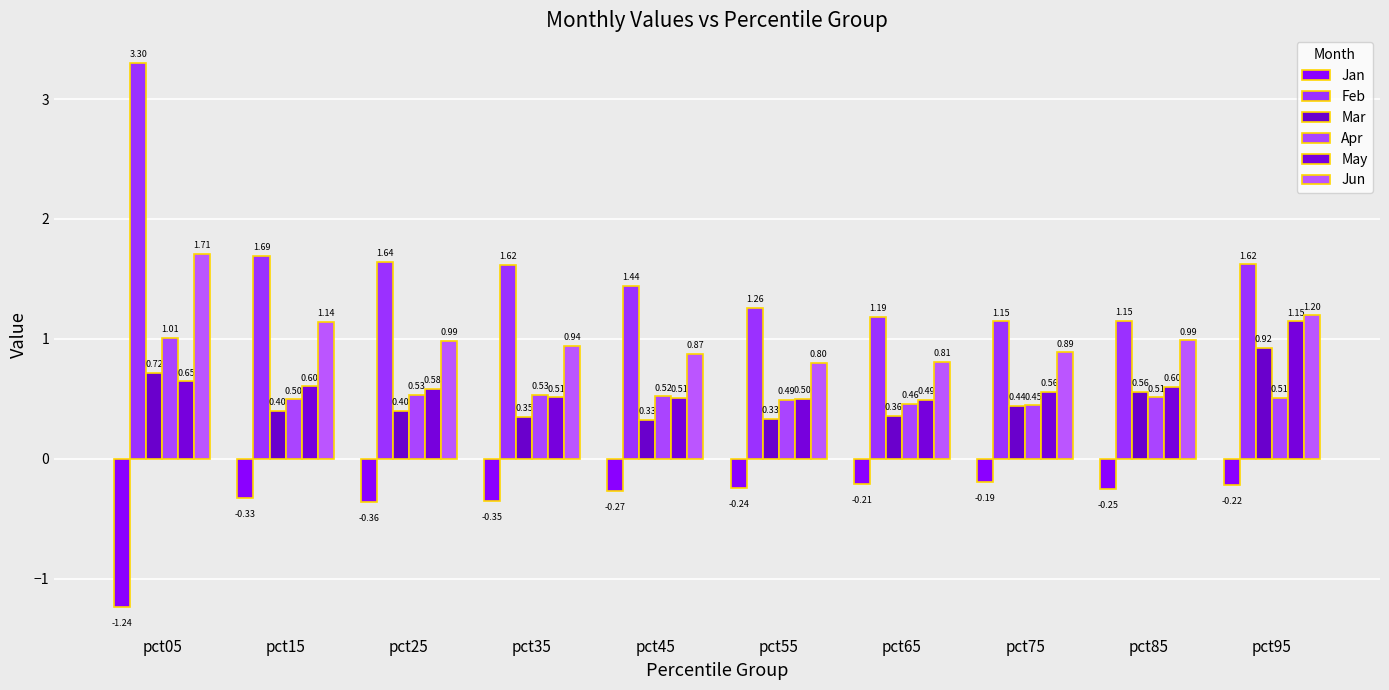

How many Mar values are between 0 and 1?

10